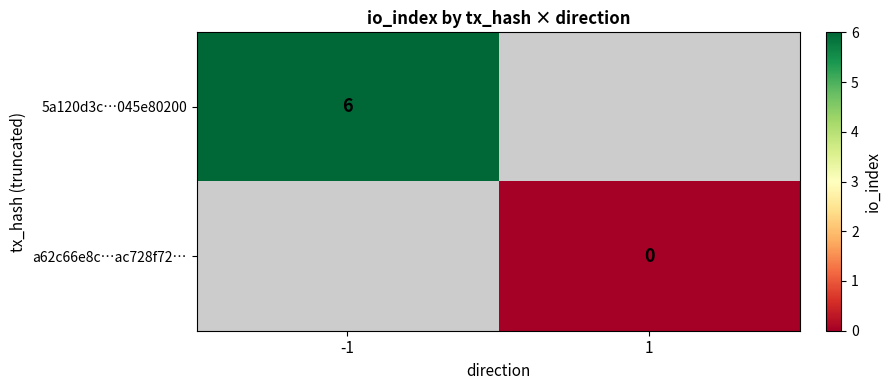

Is it true that 5a120d3c…045e80200 equals 9 at -1?

False